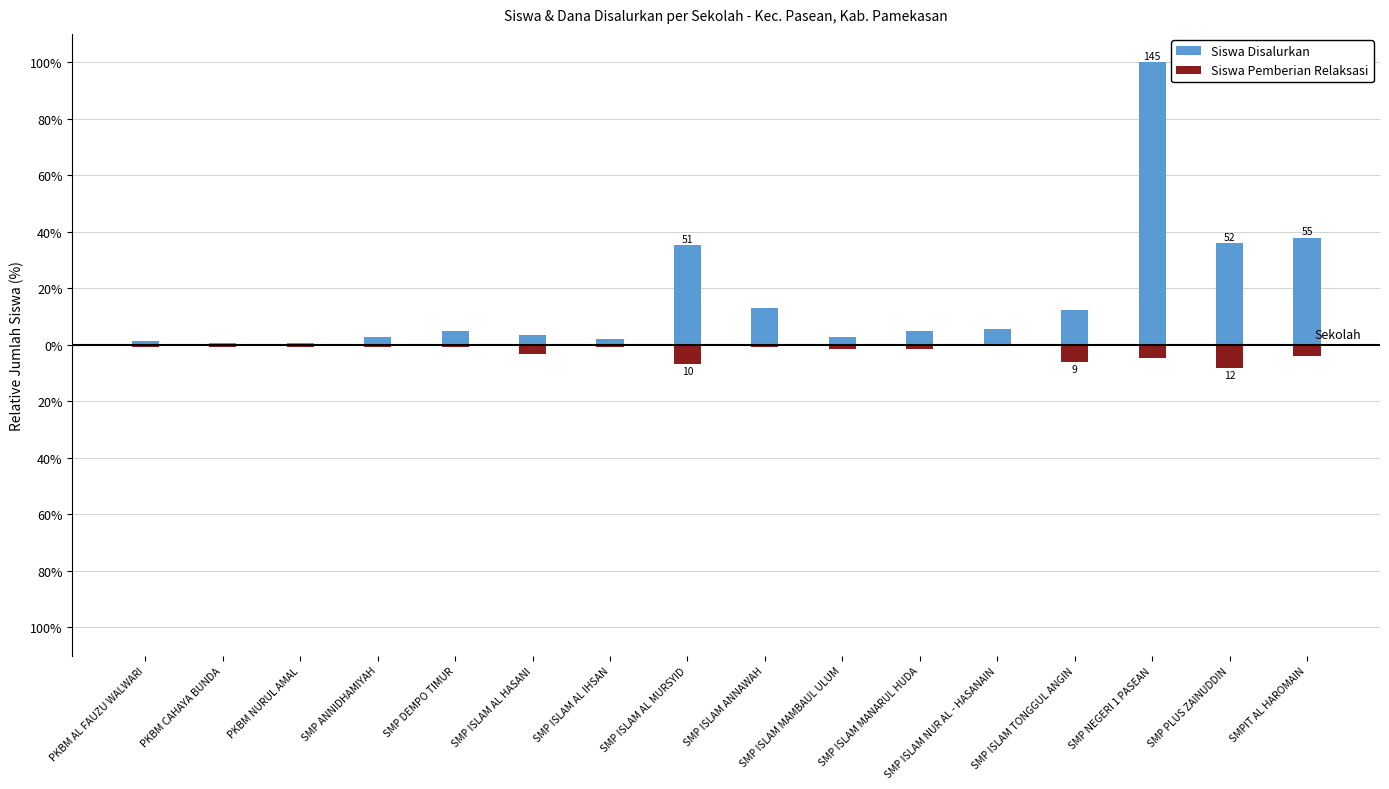

What is the difference between the maximum and minimum values in the Siswa Pemberian Relaksasi series?

8.3